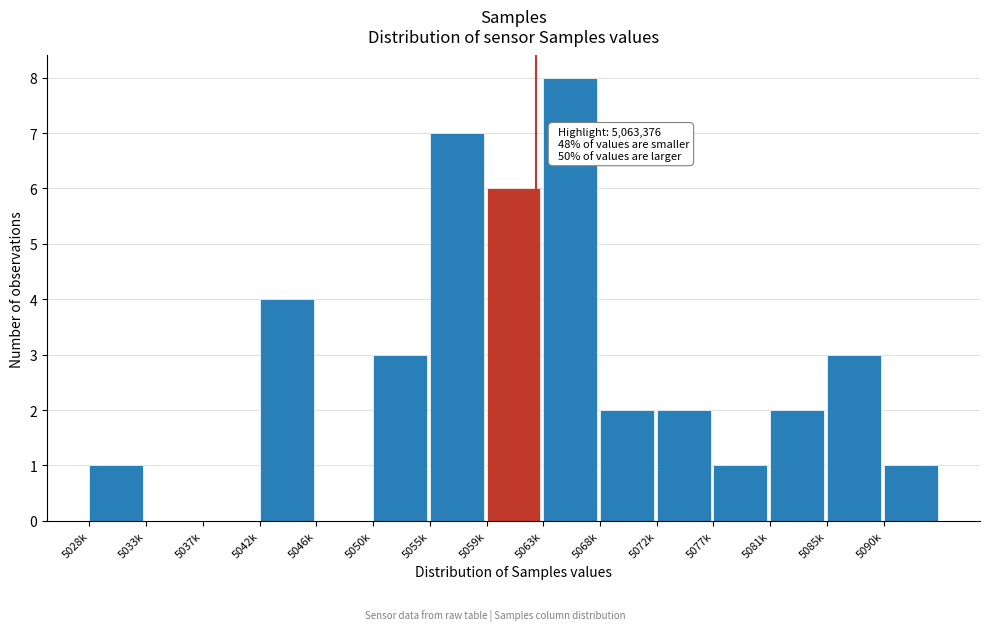

Reading right to left, list all the values displayed in this chart.

5090k=1	5085k=3	5081k=2	5077k=1	5072k=2	5068k=2	5063k=8	5059k=6	5055k=7	5050k=3	5046k=0	5042k=4	5037k=0	5033k=0	5028k=1